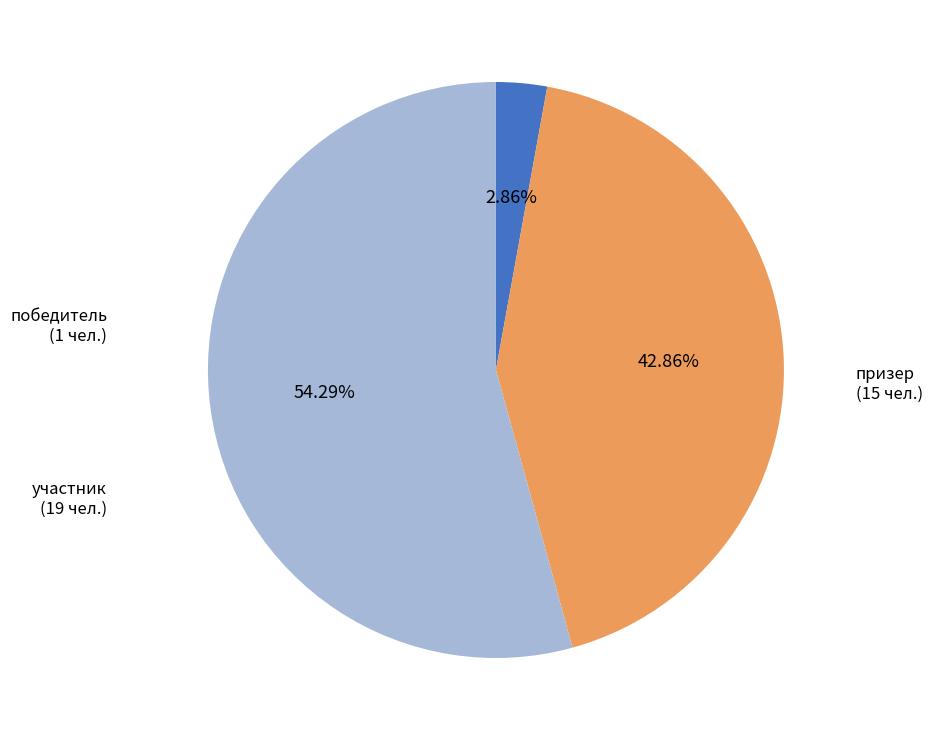

Does any single category account for the majority?

Yes